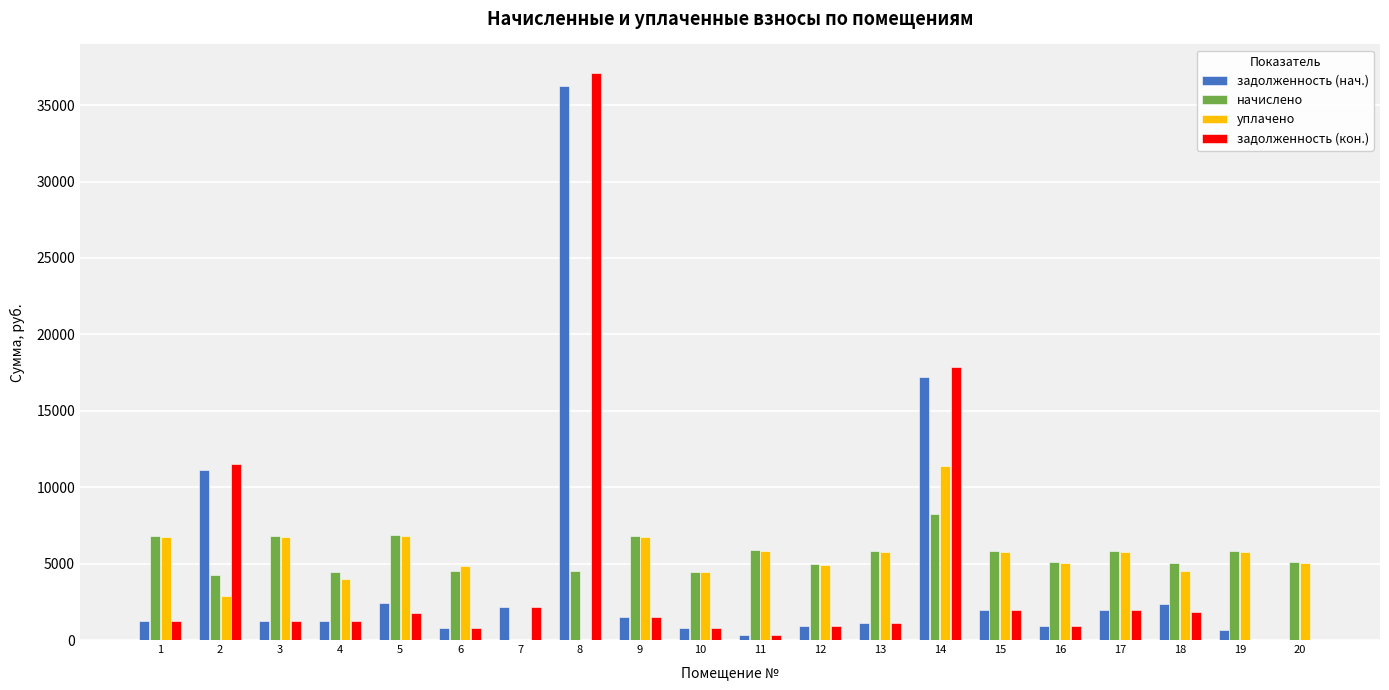

What is the maximum value shown in the chart?

37115.6